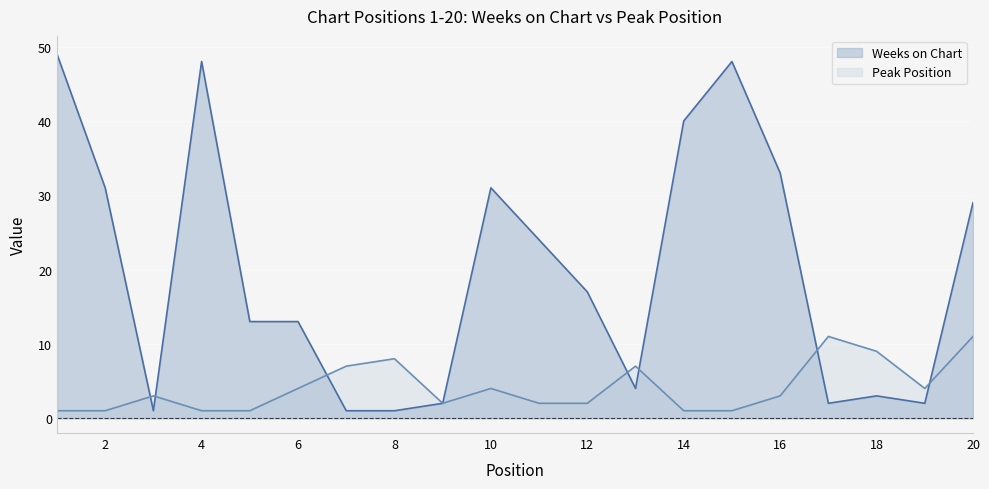

Reading left to right, extract all data points from this chart.

Weeks on Chart: 1=49	2=31	3=1	4=48	5=13	6=13	7=1	8=1	9=2	10=31	11=24	12=17	13=4	14=40	15=48	16=33	17=2	18=3	19=2	20=29
Peak Position: 1=1	2=1	3=3	4=1	5=1	6=4	7=7	8=8	9=2	10=4	11=2	12=2	13=7	14=1	15=1	16=3	17=11	18=9	19=4	20=11